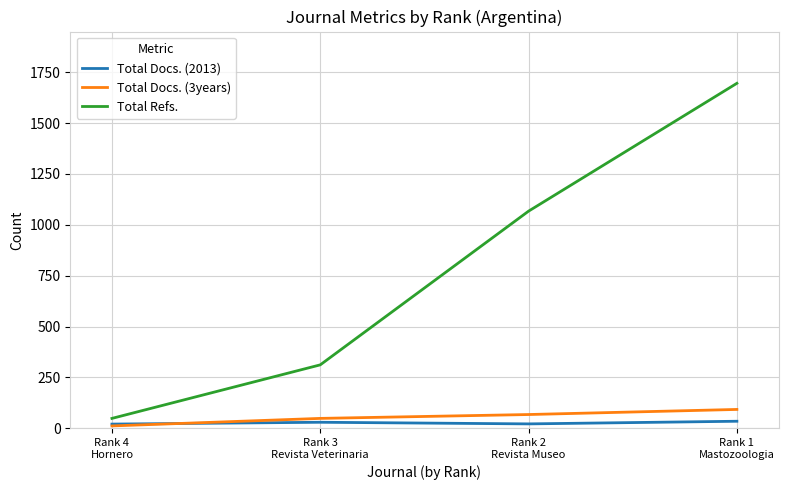

What is the minimum value for Total Docs. (3years)?

12